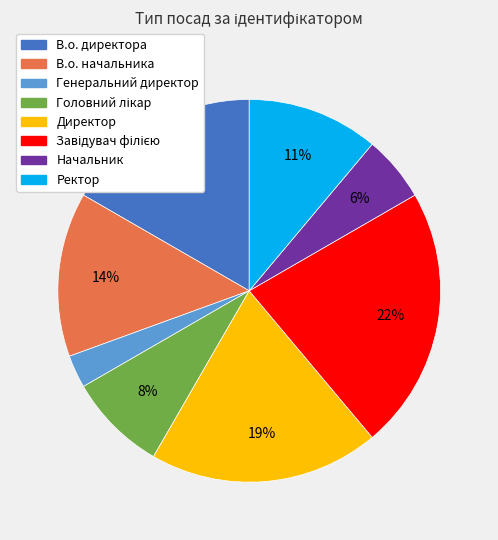

Do Ректор and Генеральний директор together represent more than half of the pie?

No